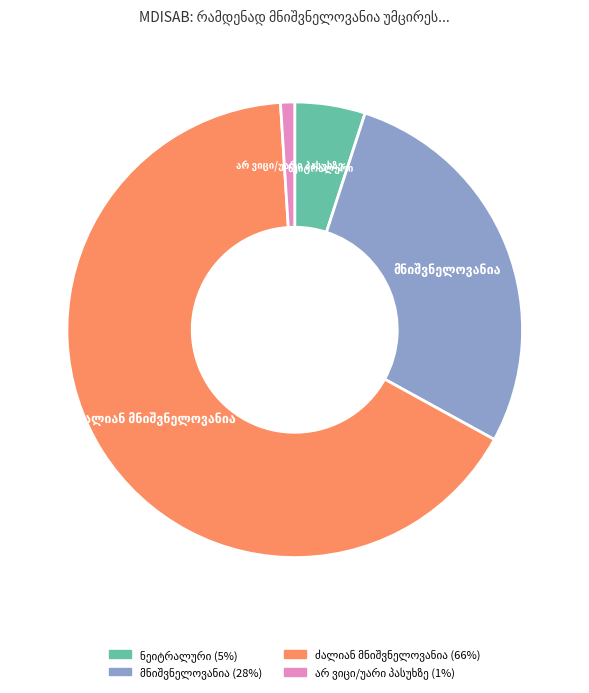

Is there a majority slice in this chart?

Yes